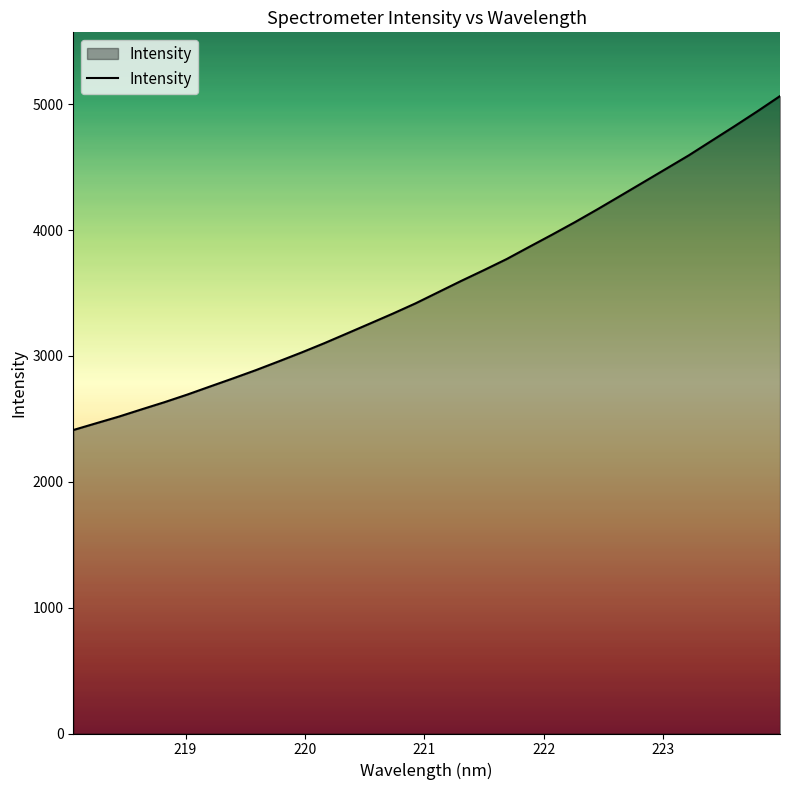

What is the maximum value shown in the chart?

5065.1